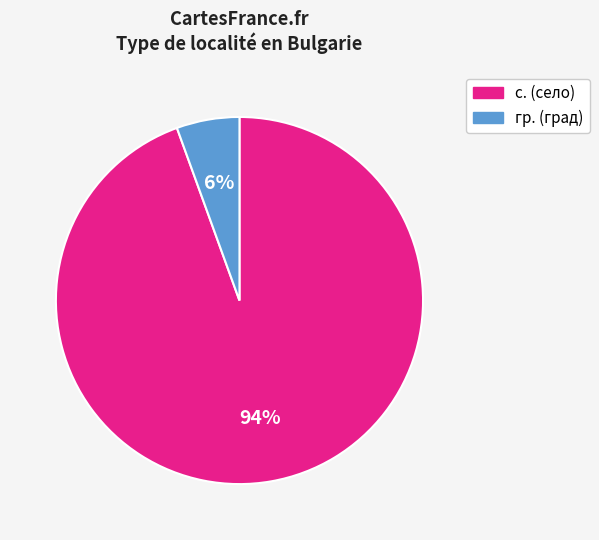

Is there any slice that represents more than half of the pie?

Yes